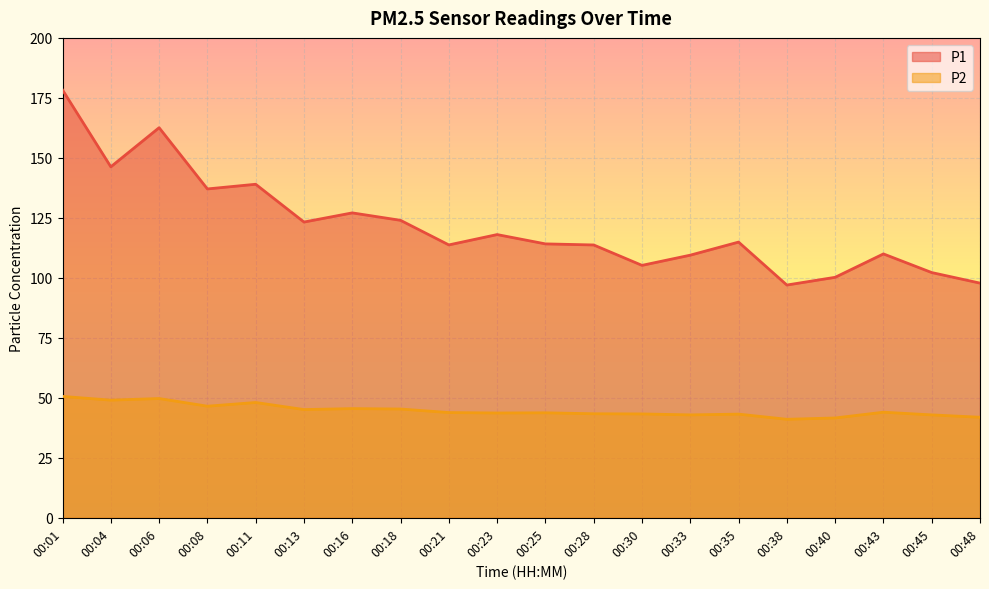

List the series in order of their peak value, highest first.

P1, P2